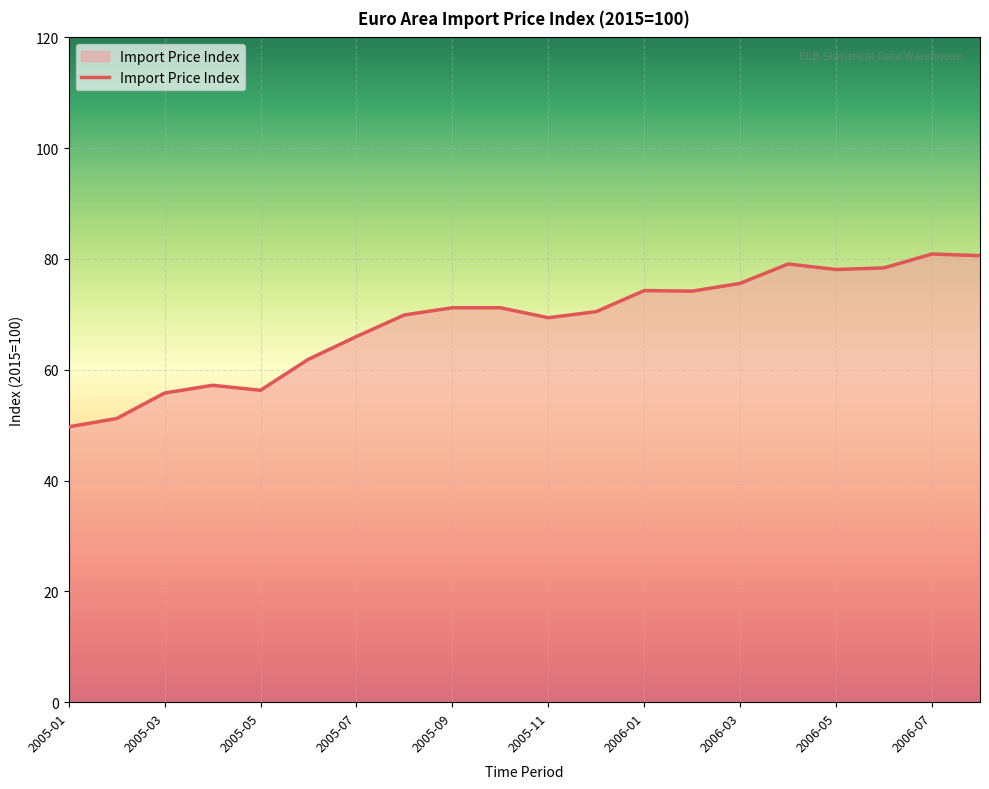

What is the minimum value shown in the chart?

49.7